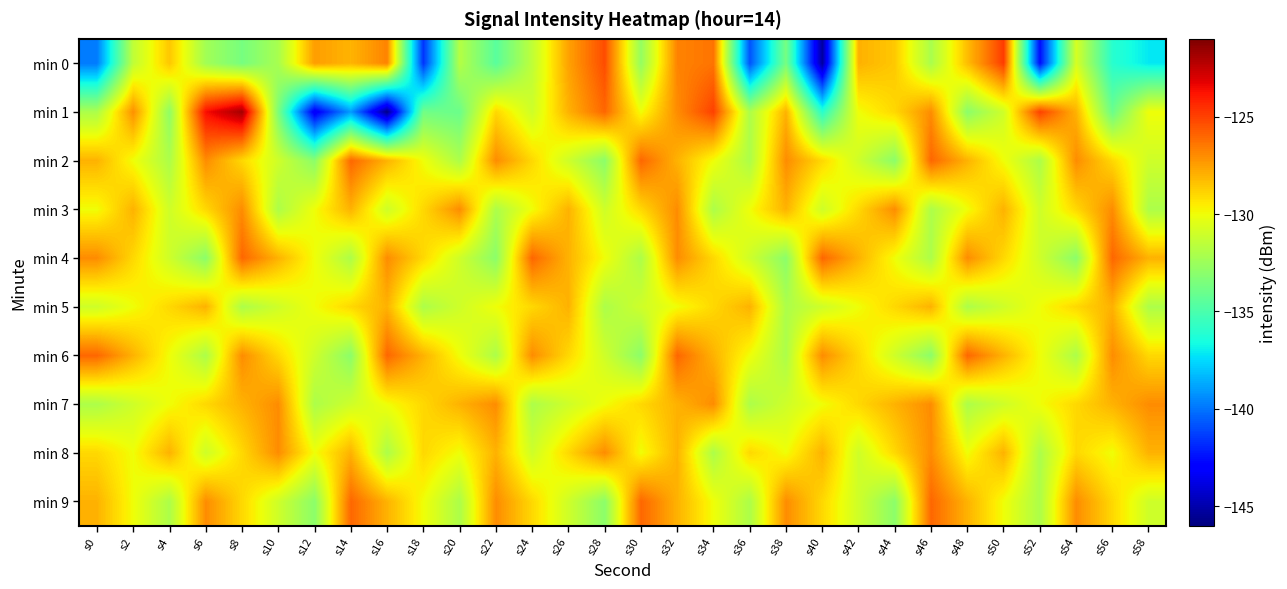

At s38, list the series in order from smallest to largest.

min 0, min 4, min 5, min 6, min 7, min 8, min 1, min 3, min 2, min 9